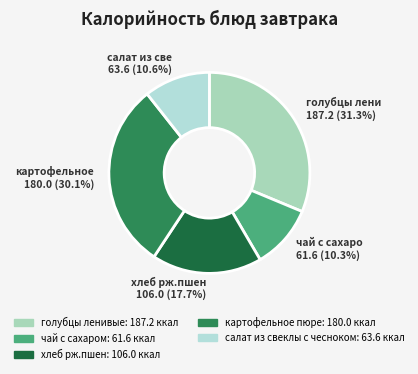

True or false: хлеб рж.пшен accounts for 27% of the total.

False